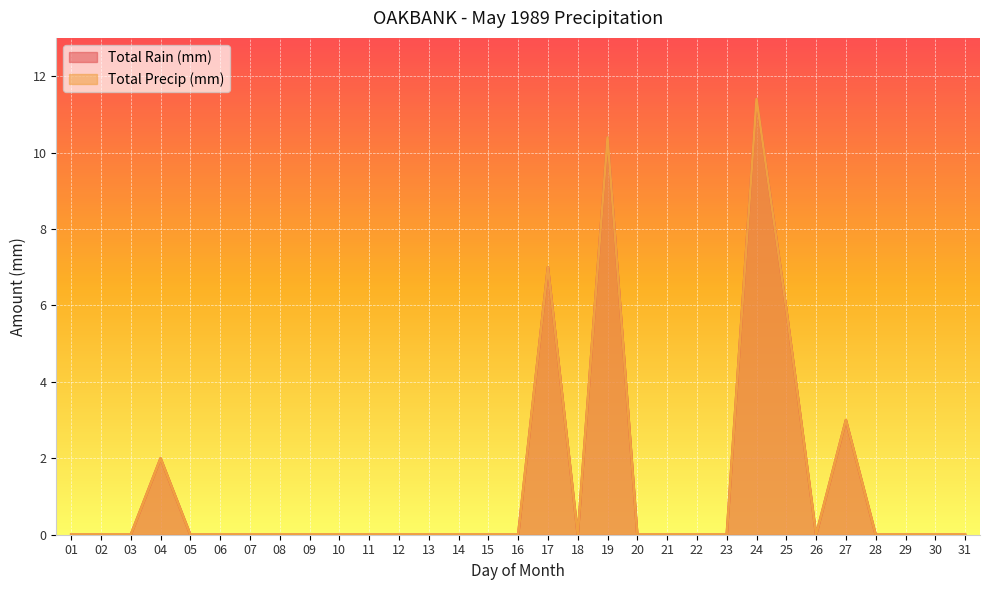

The Total Rain (mm) series shows 0.0 at 07. True or false?

True